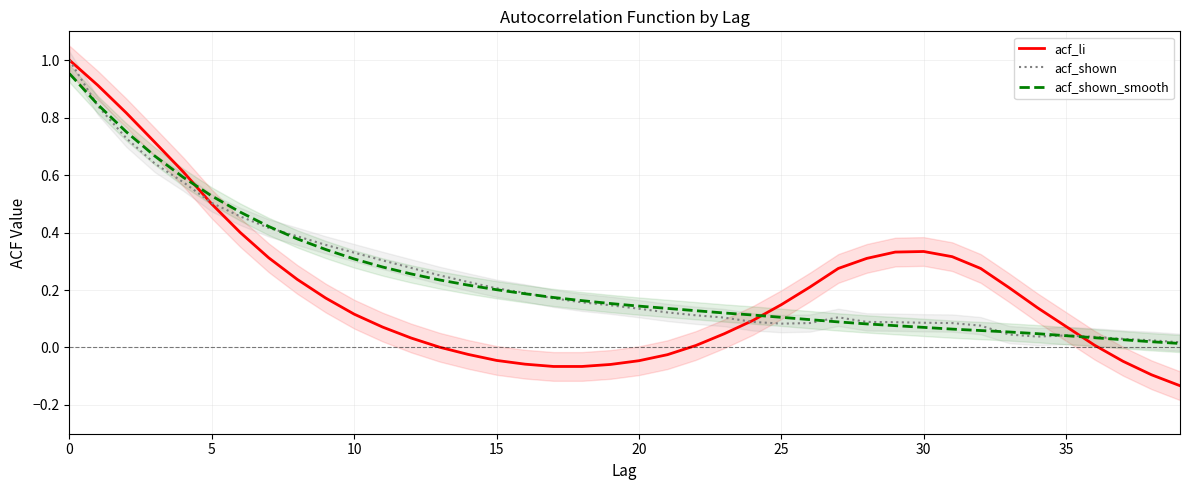

The acf_shown_smooth series shows 0.0 at 39. True or false?

True